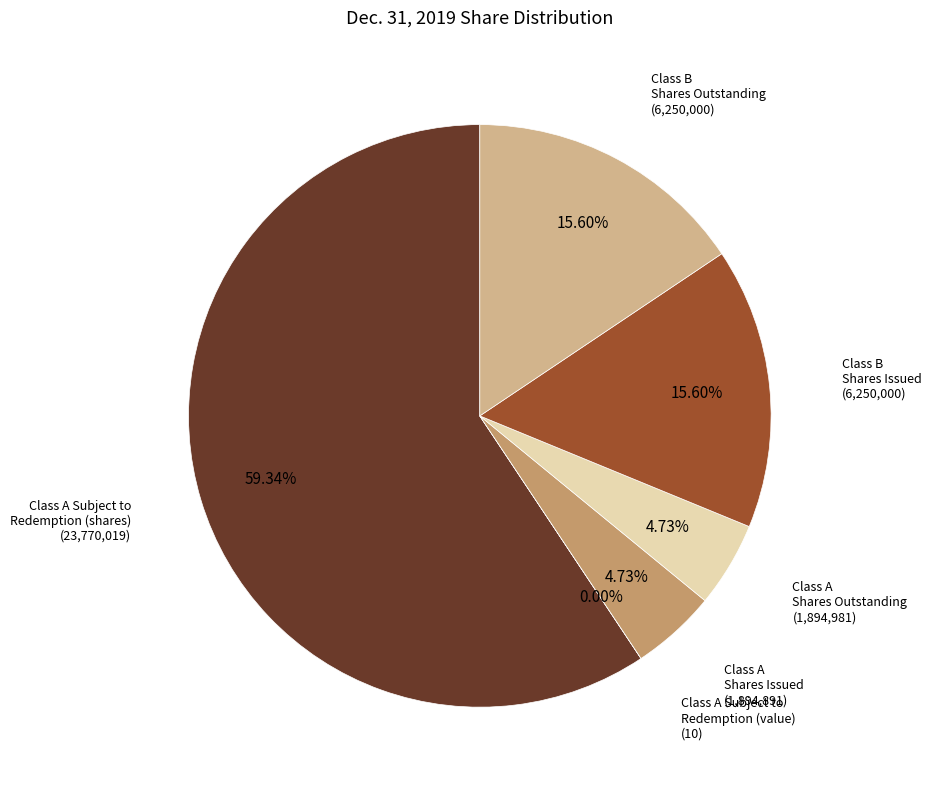

Which category has the smallest portion of the pie?

Class A Common stock subject to possible redemption (value)